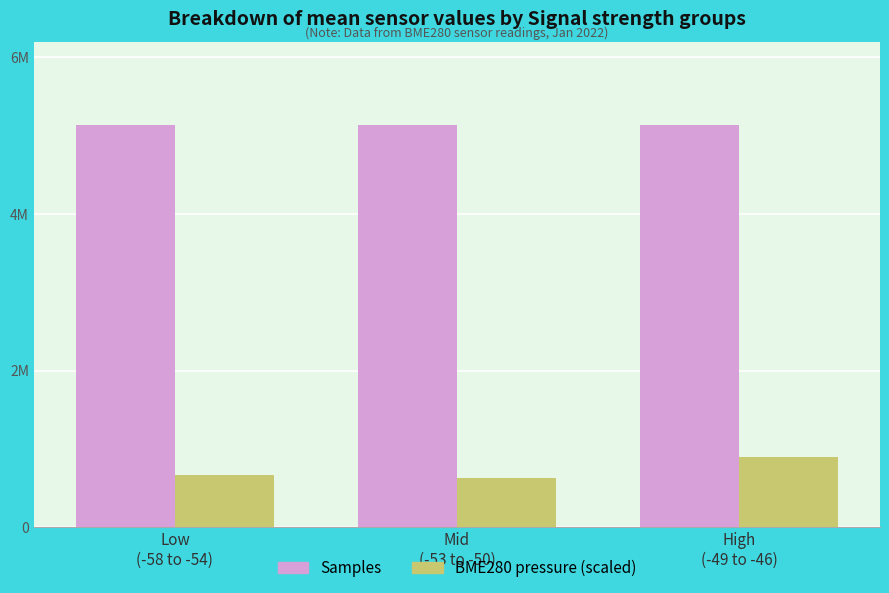

Reading left to right, what are all the values shown in this chart?

Samples: 5134769.9	5135108.6	5138634.4
BME280 pressure (scaled): 672464.3	633890.0	900468.7